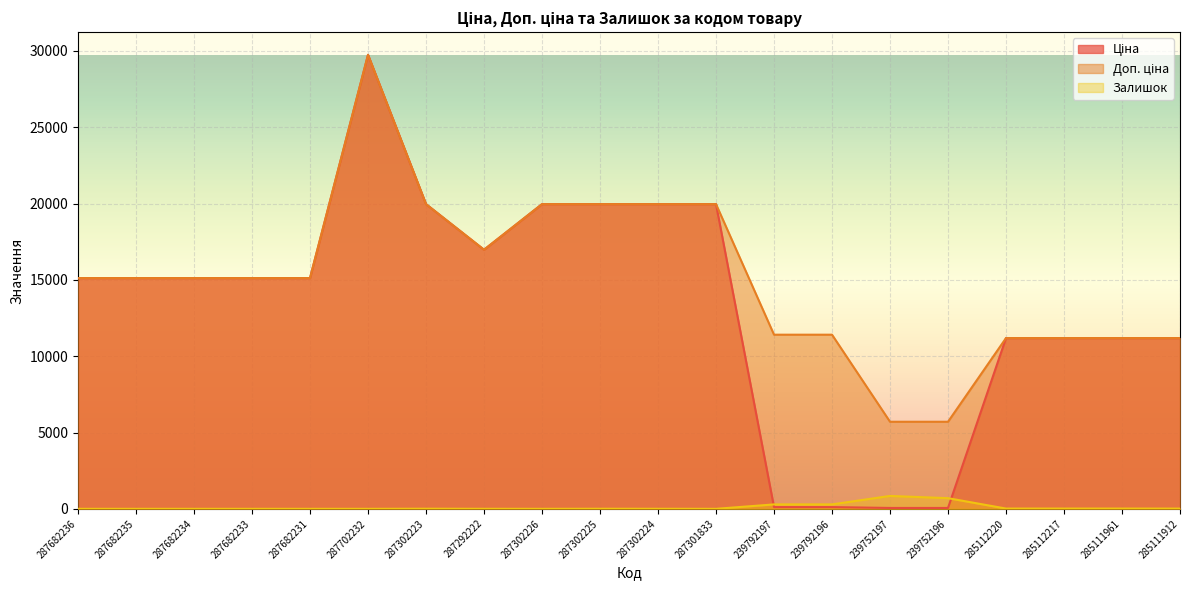

True or false: Ціна and Доп. ціна intersect in this chart.

False